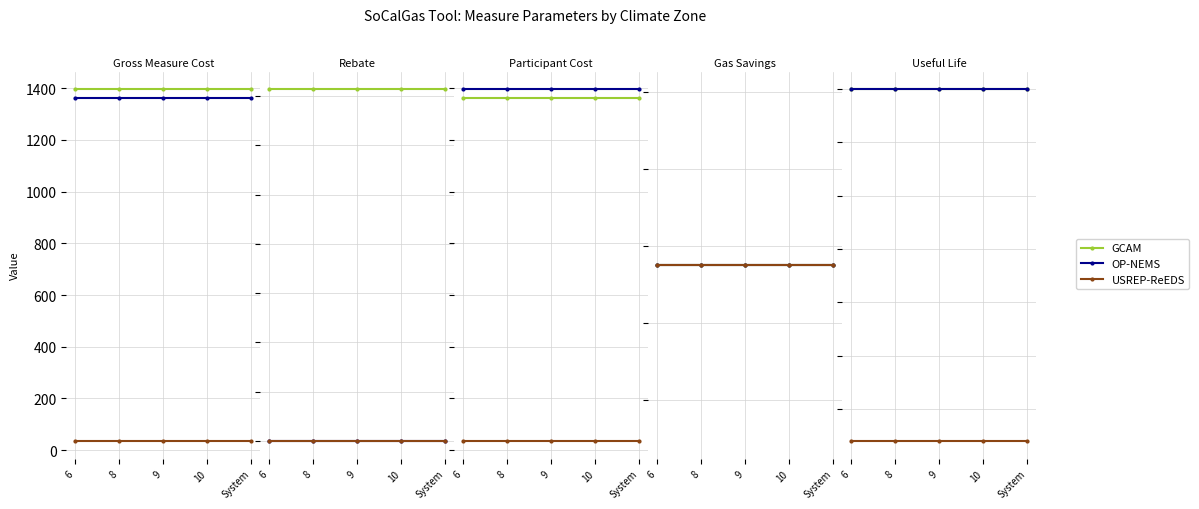

The value of OP-NEMS at 9 is 23.0. True or false?

False